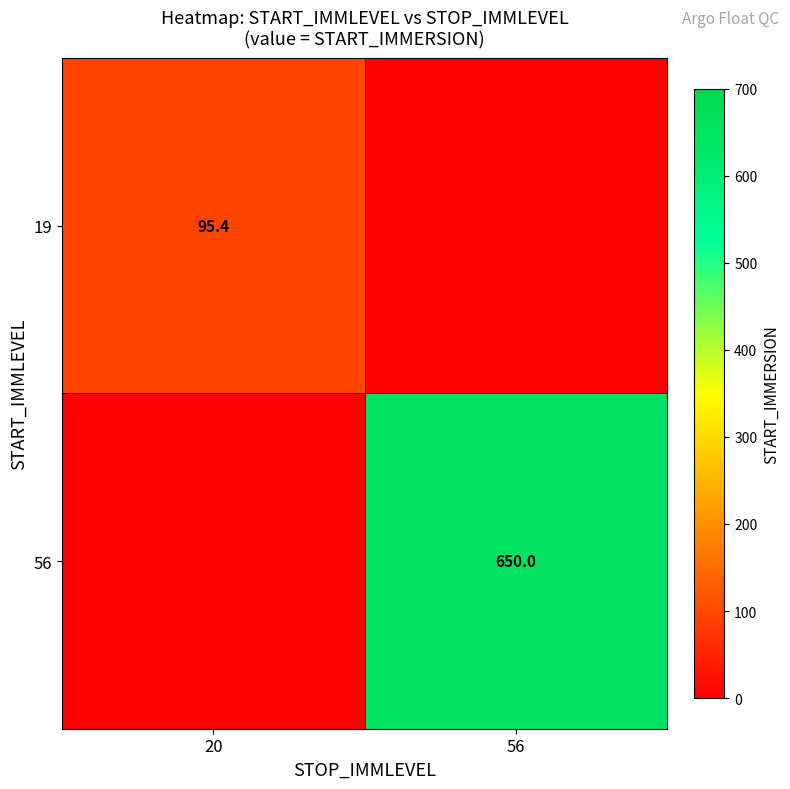

The value of 19 at 20 is 47.6. True or false?

False